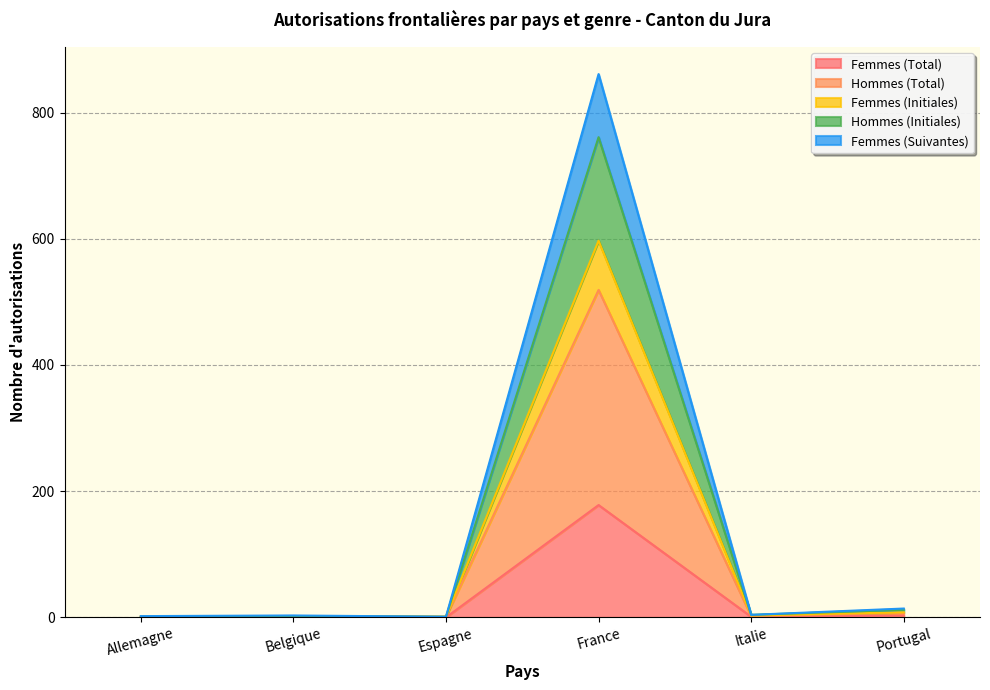

What is the label of the 5th point from the right?

Belgique